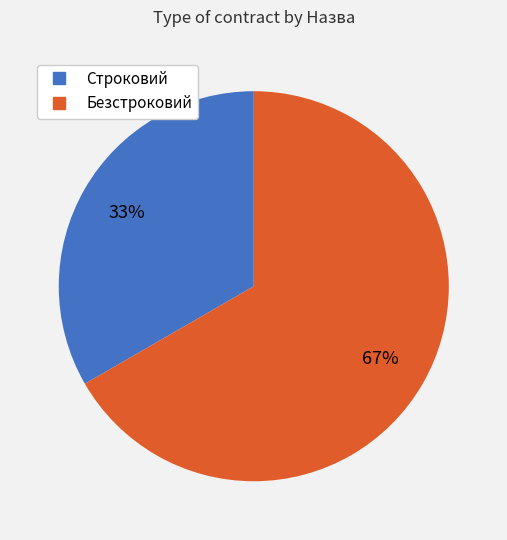

Do Безстроковий and Строковий together represent more than half of the pie?

Yes